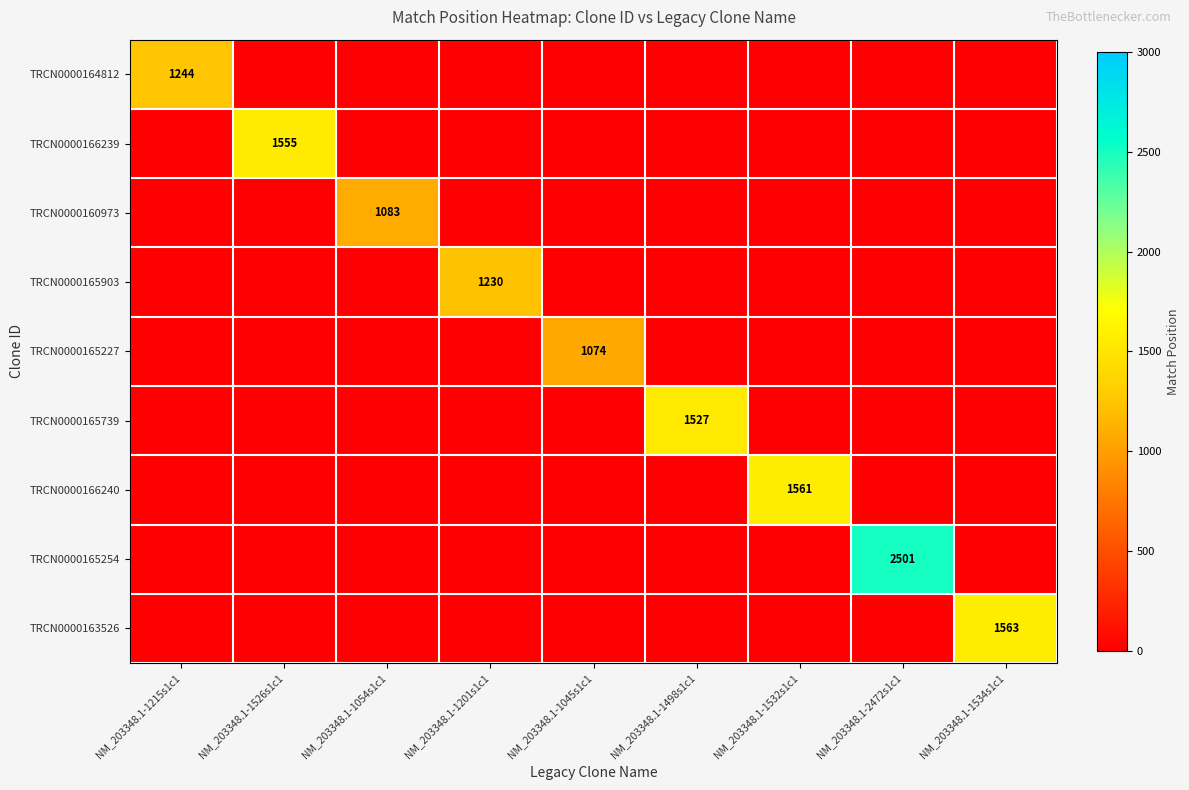

True or false: TRCN0000163526 has a value of 769 at NM_203348.1-1201s1c1.

False